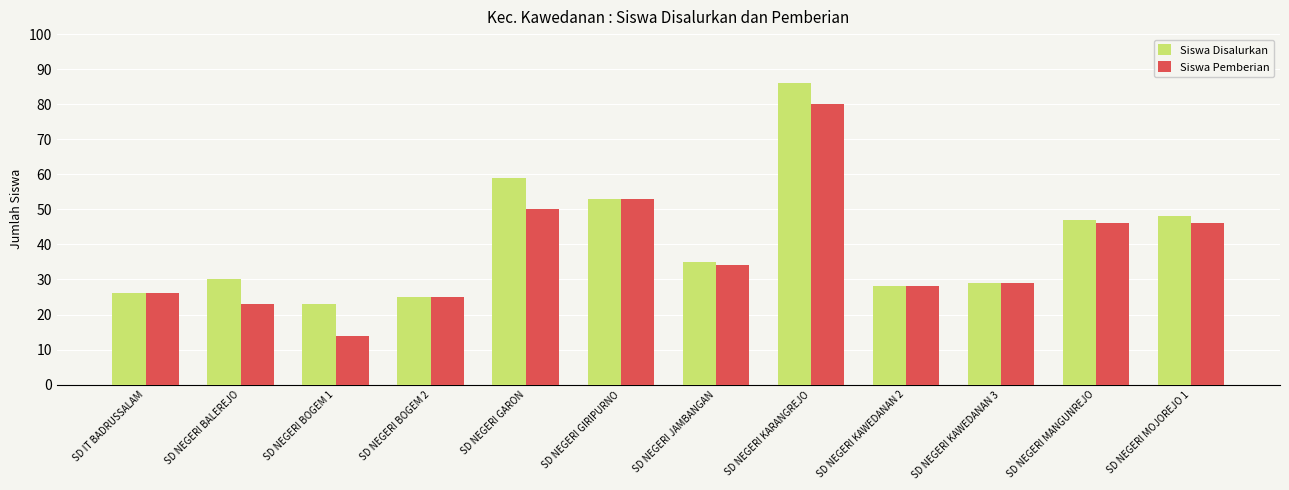

What is the difference between the maximum and minimum values in the Siswa Pemberian series?

66